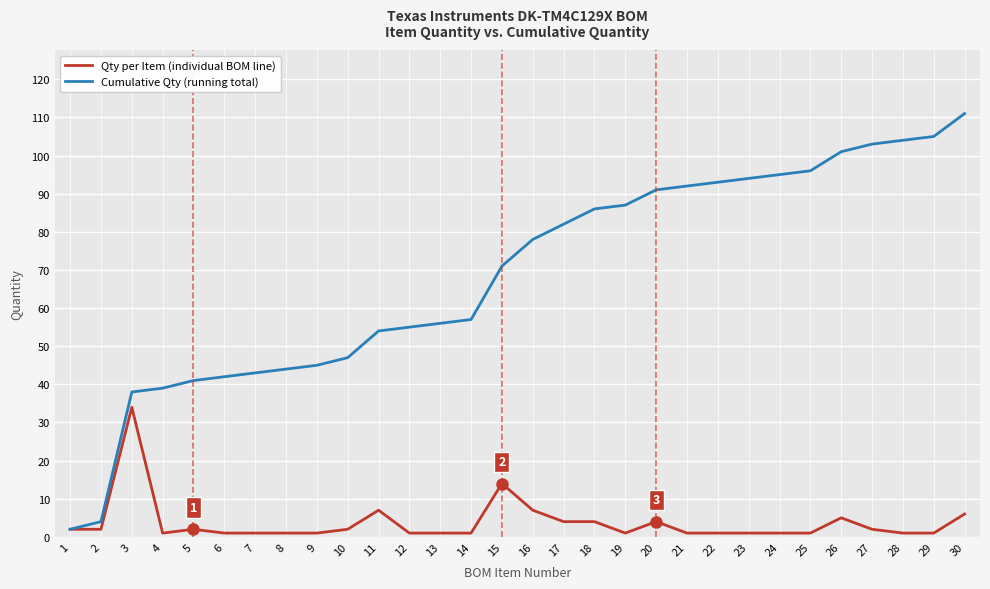

At which category is the sum across all series the highest?

30